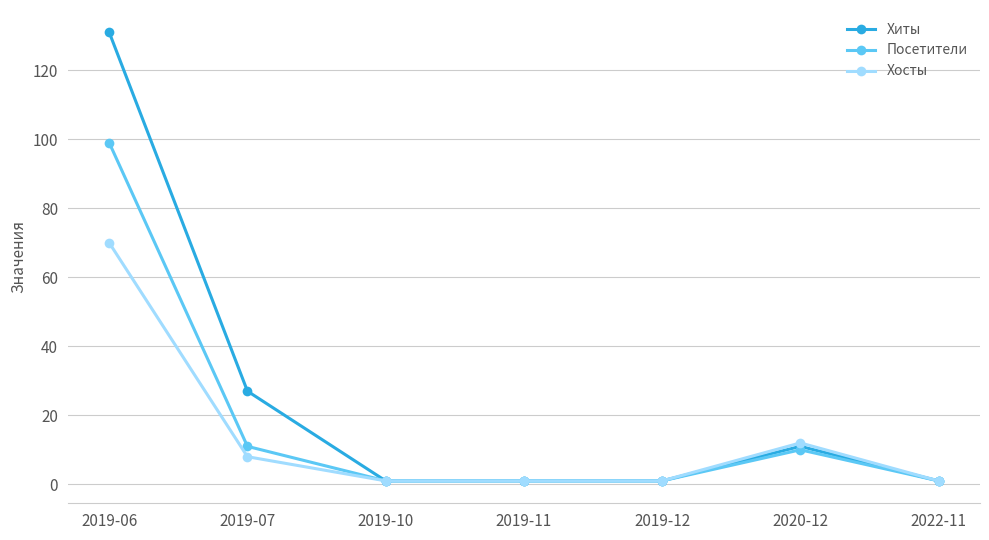

What is the maximum value shown in the chart?

131